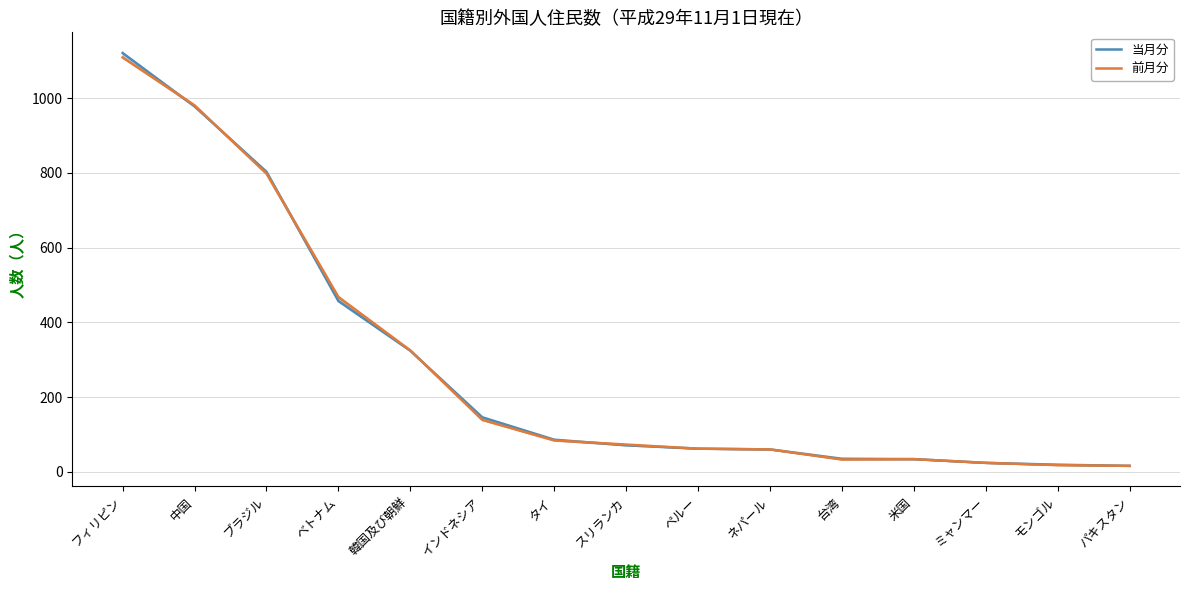

What is the value of the 前月分 point at the 11th from the left?

33